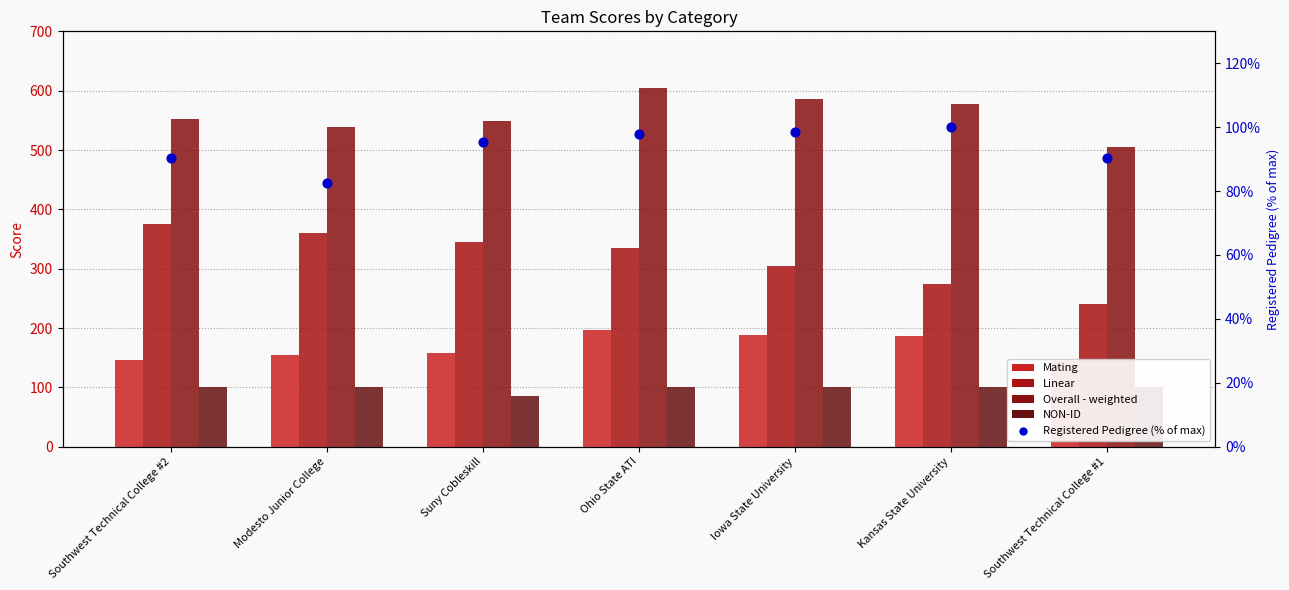

What is the total value across all series at Modesto Junior College?

1235.5